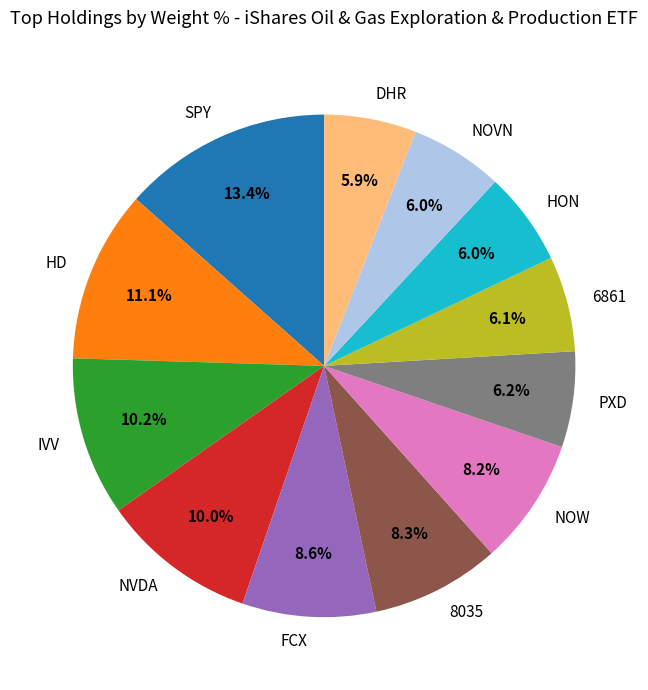

What is the largest slice in the pie chart?

SPY